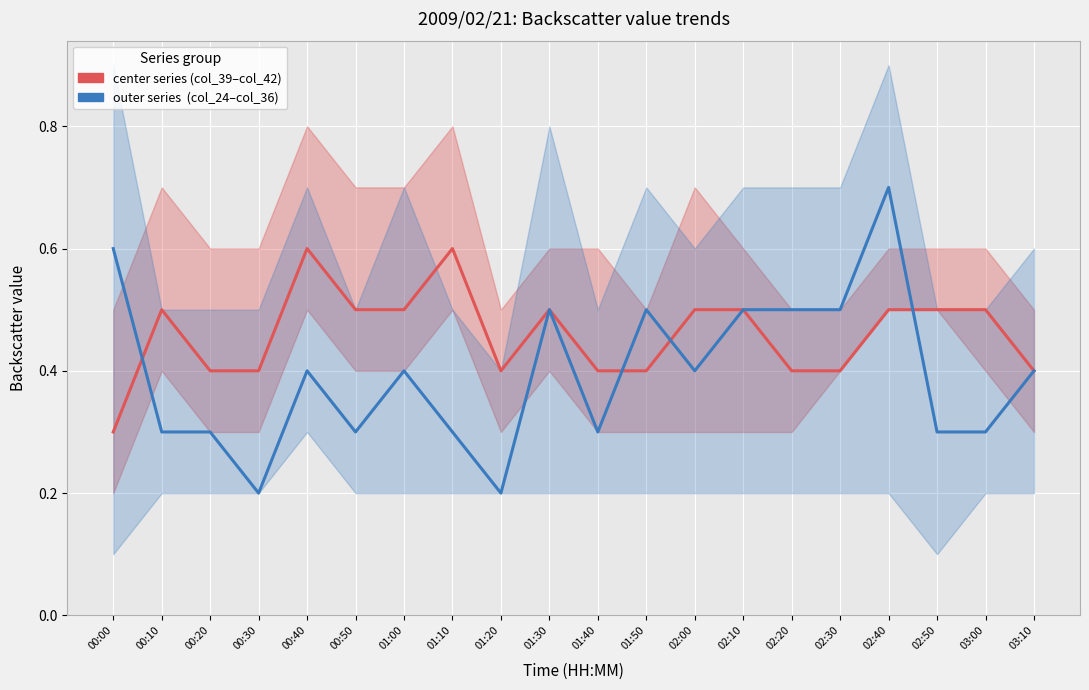

Where do col_31 (center series) and col_36 (outer series) first cross each other?

00:00 and 00:10